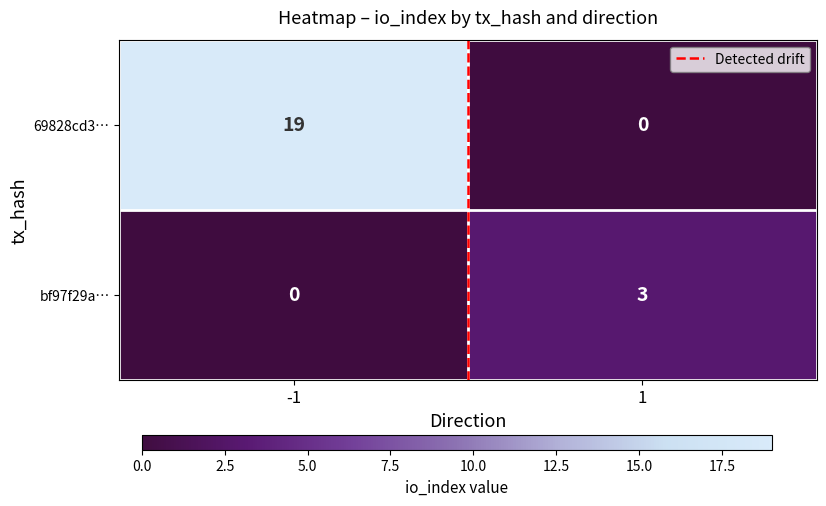

At how many categories does at least one series exceed 0?

2